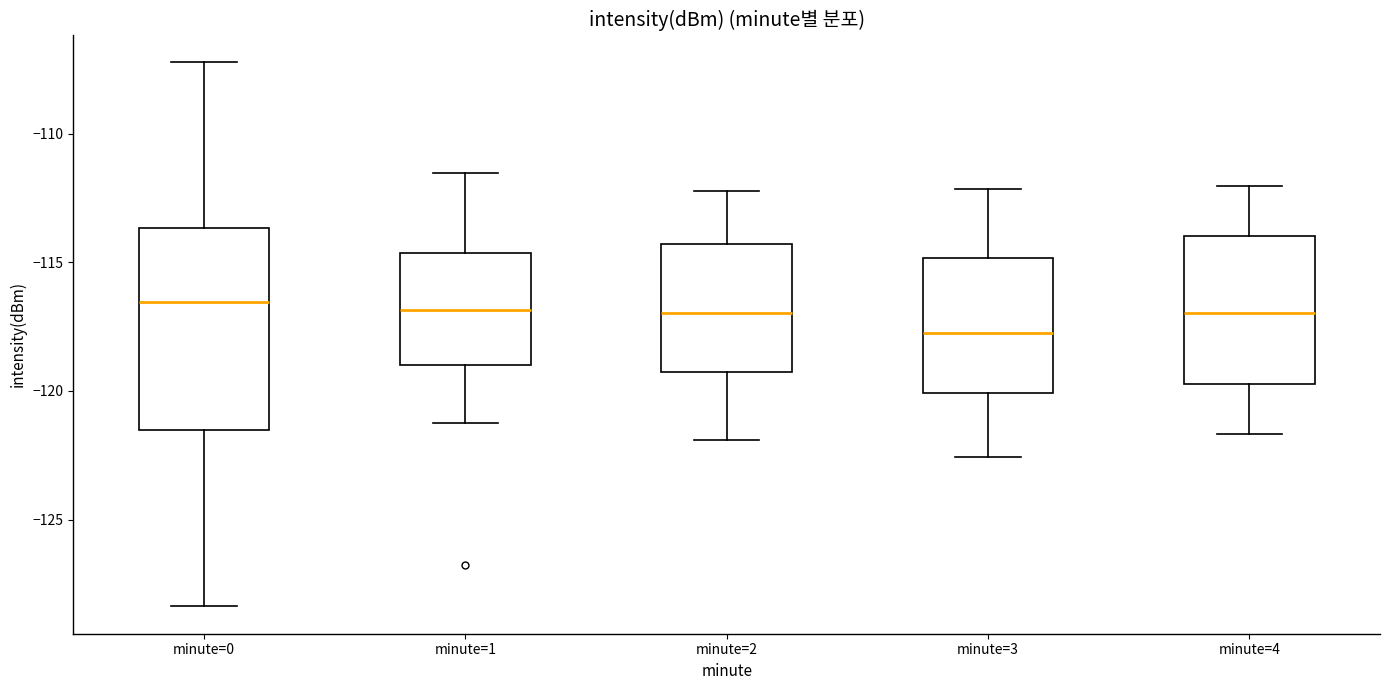

Reading left to right, read every box against the y-axis: the position of its median line, the range the box covers, and the ends of its whiskers. The values are not printed on the chart, so give them approximately, as read against the axis.

minute=0: median -116.5, box -121.5 to -113.5, whiskers -128.5 to -107.0
minute=1: median -117.0, box -119.0 to -114.5, whiskers -121.0 to -111.5
minute=2: median -117.0, box -119.5 to -114.5, whiskers -122.0 to -112.0
minute=3: median -117.5, box -120.0 to -115.0, whiskers -122.5 to -112.0
minute=4: median -117.0, box -119.5 to -114.0, whiskers -121.5 to -112.0